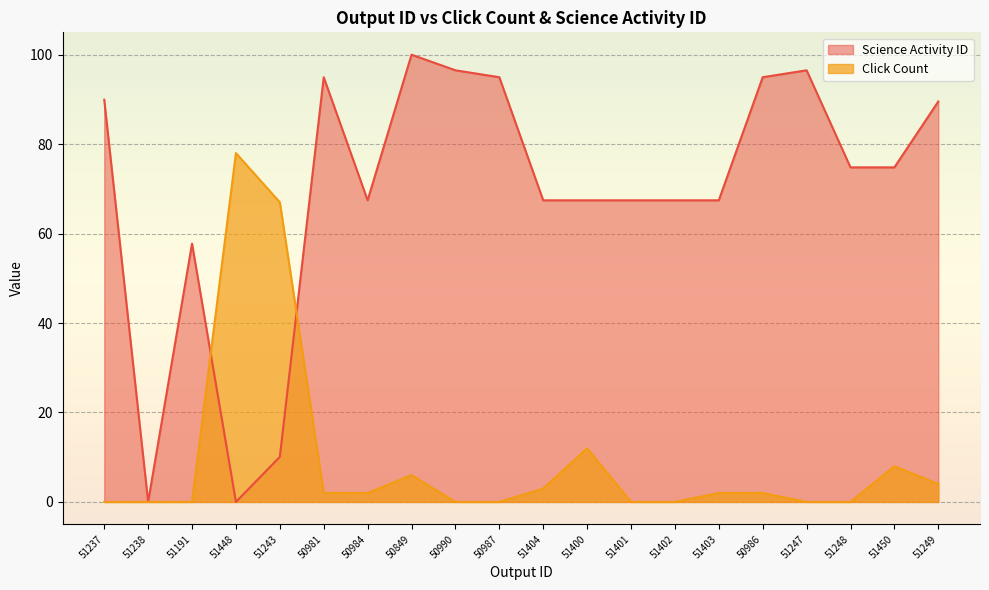

What is the average value of the Click Count series?

9.3